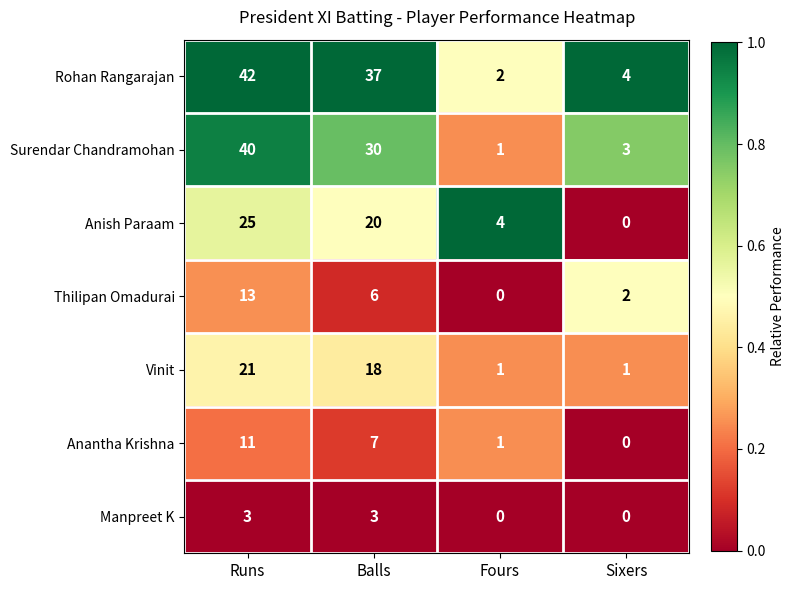

The Anish Paraam series shows 33 at Balls. True or false?

False